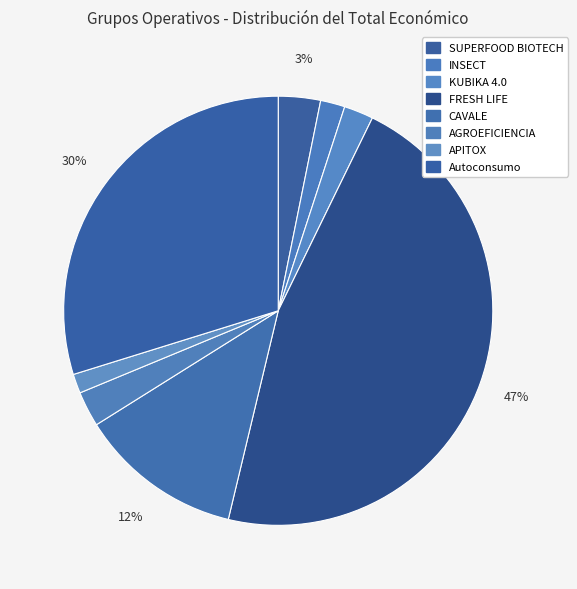

Combined, what portion of the pie is AGROEFICIENCIA and FRESH LIFE?

49.2%